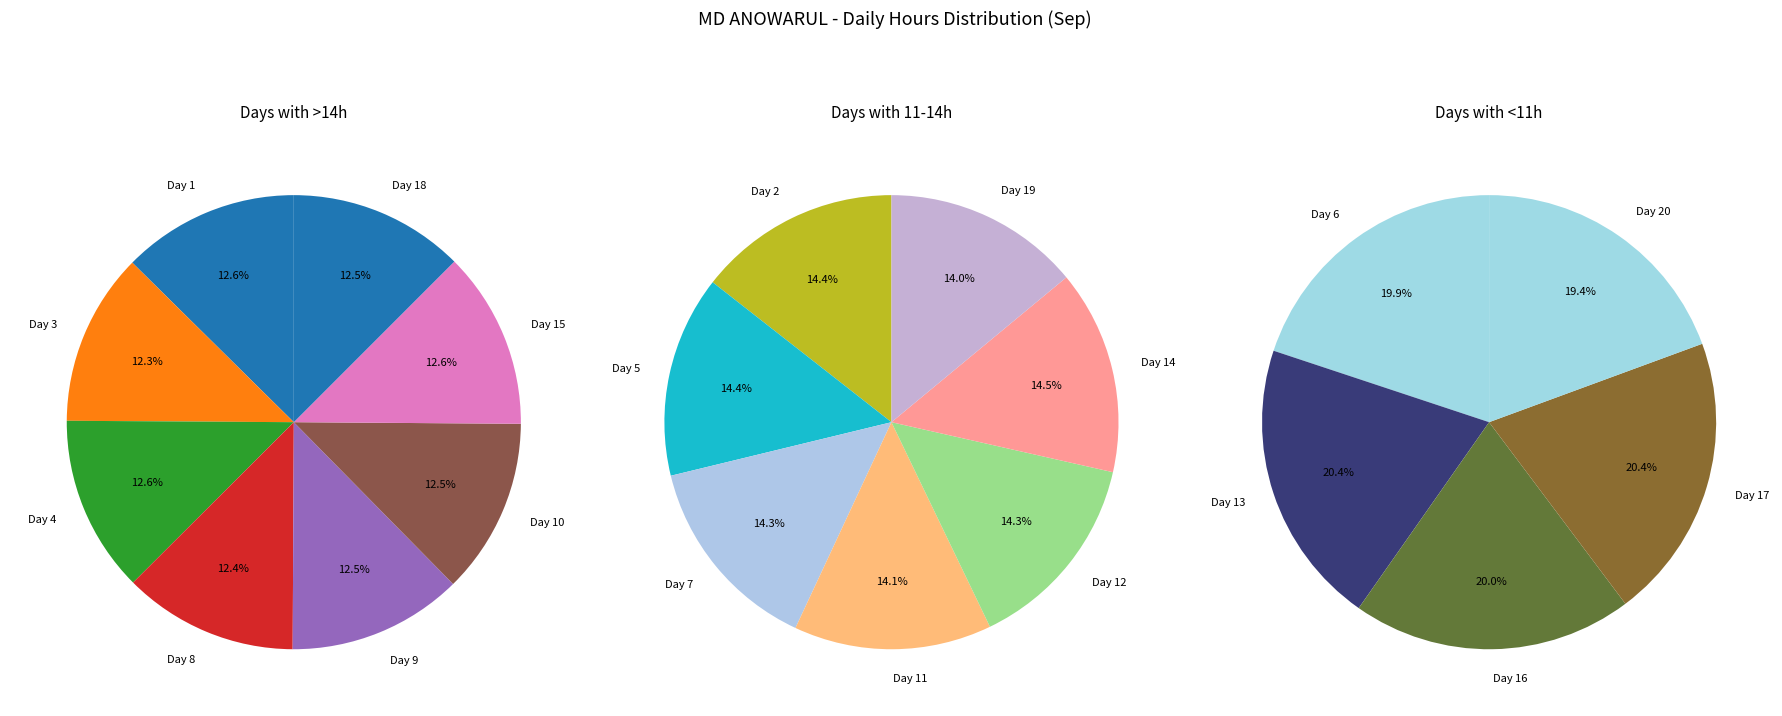

How many slices are in this pie chart?

20